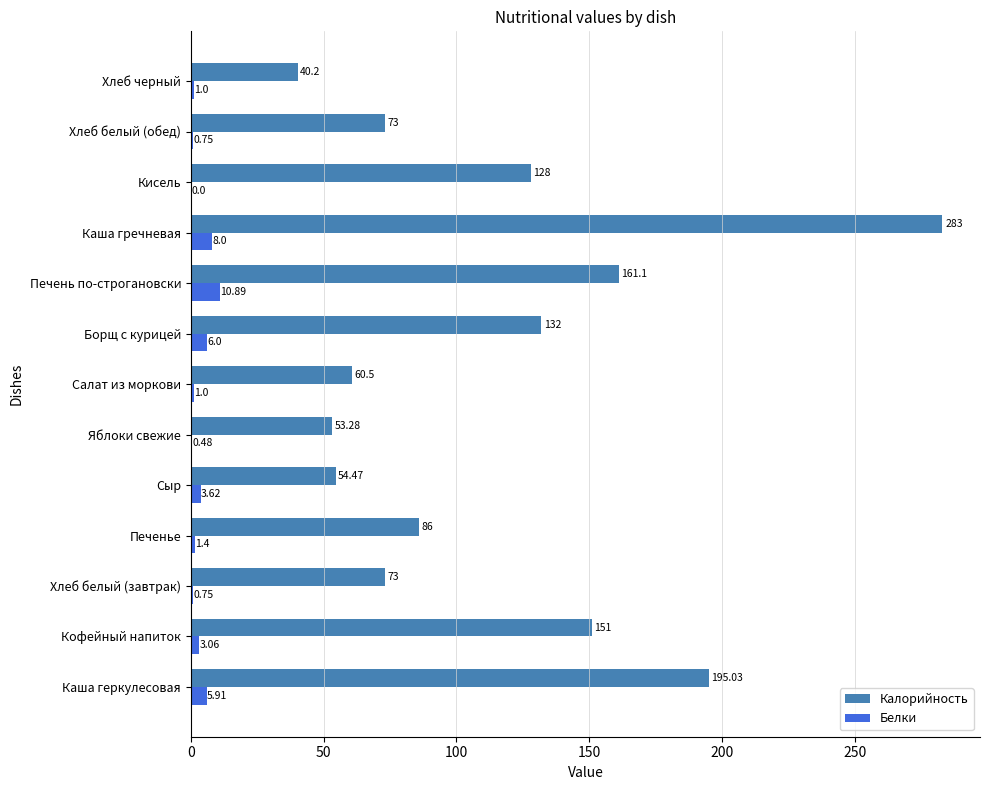

What is the sum of the Белки values at Каша гречневая and Хлеб черный?

9.0